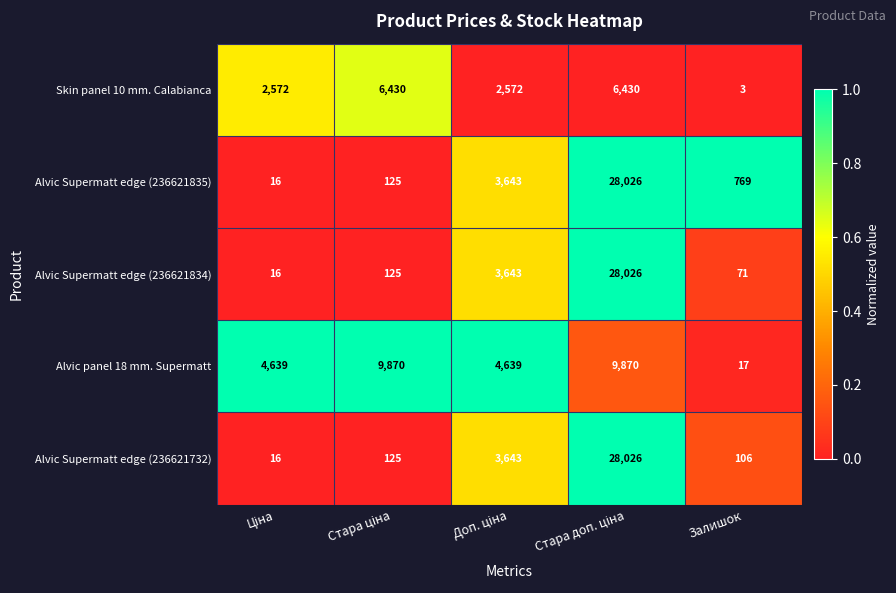

What is the difference between the maximum and second lowest values in the Alvic Supermatt edge (236621834) series?

27955